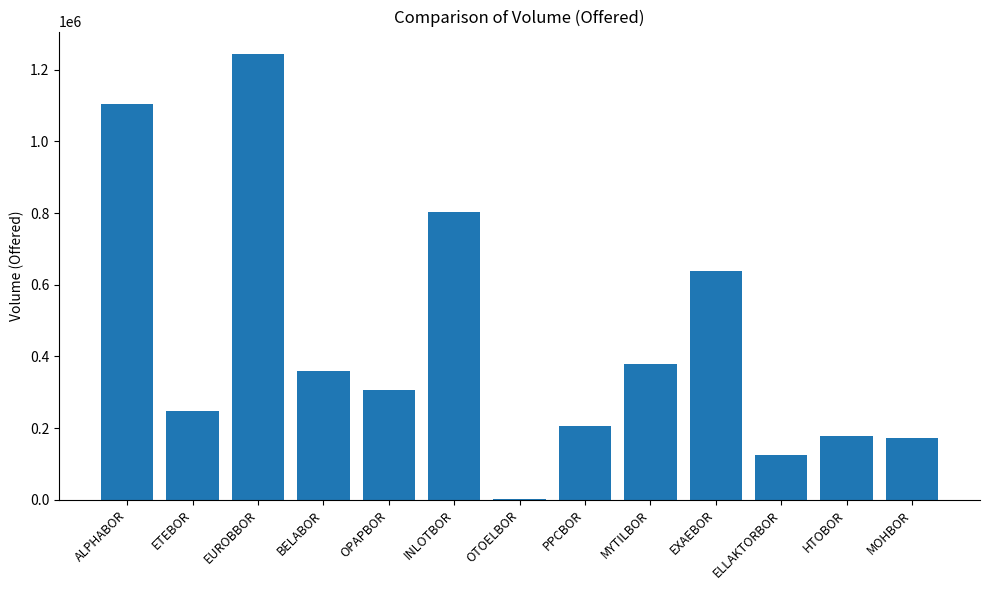

The chart shows a value of 359731 at BELABOR. True or false?

True